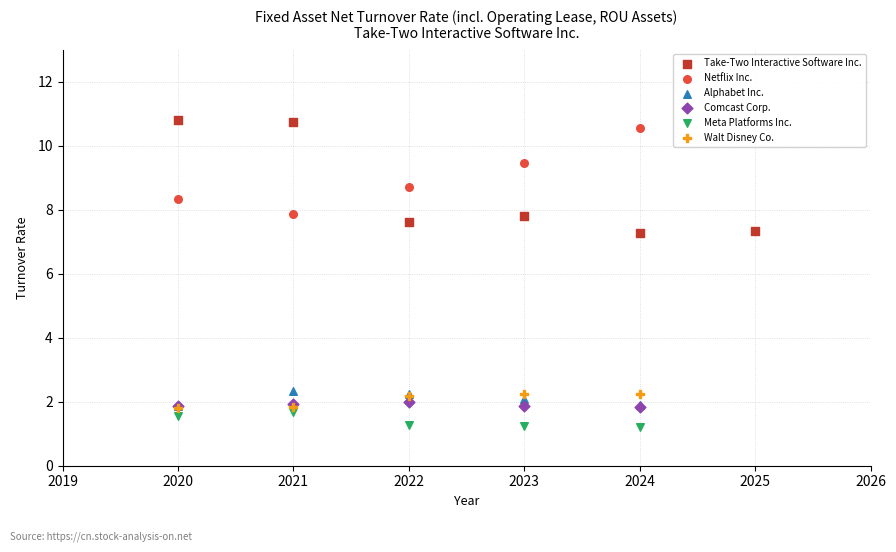

Which series contains the lowest Y value?

Meta Platforms Inc.